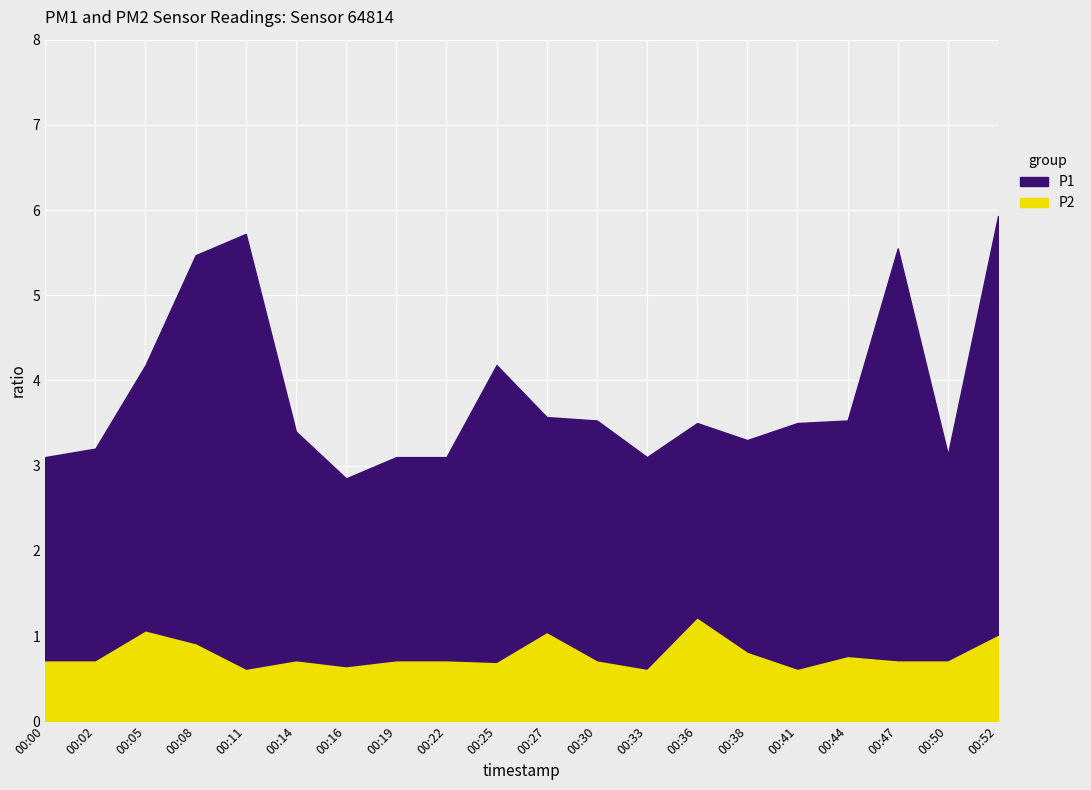

What is the difference between the maximum and minimum values in the P2 series?

0.6